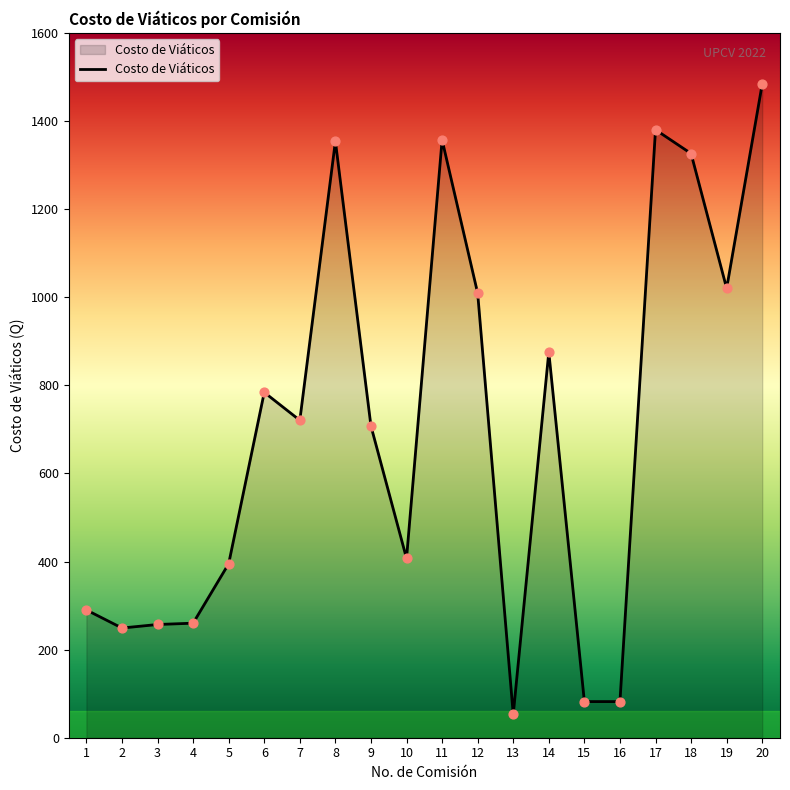

What is the change in value from 13 to 20?

+1430.8